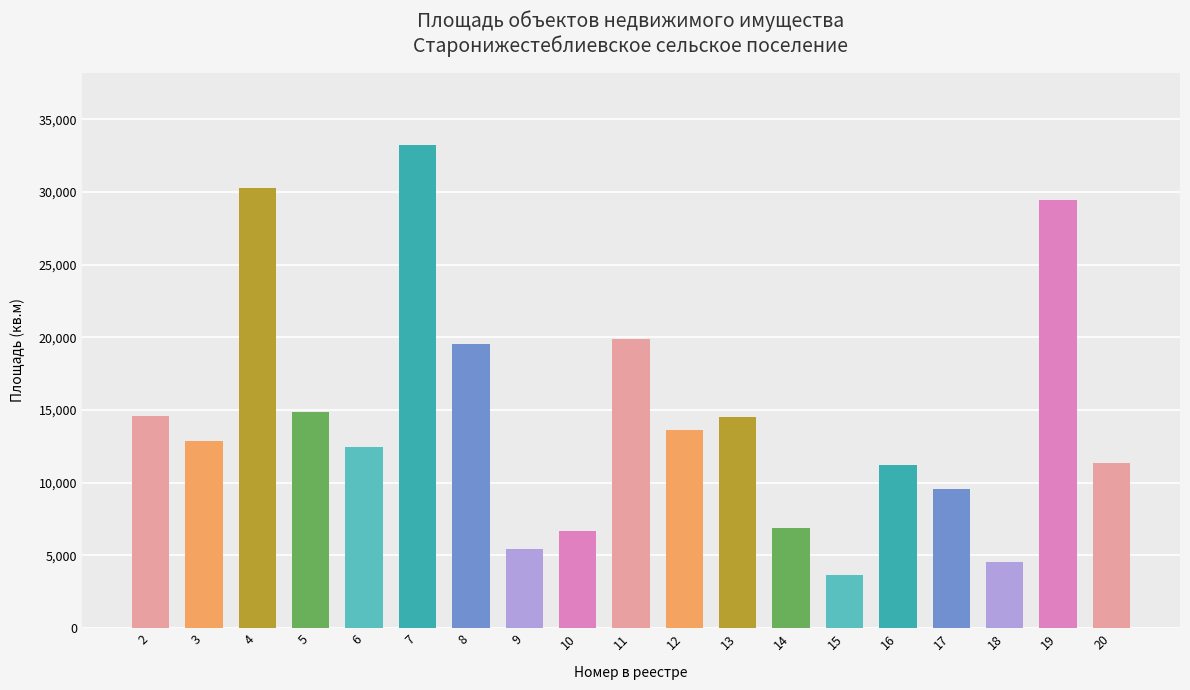

Count the number of categories in the chart.

19